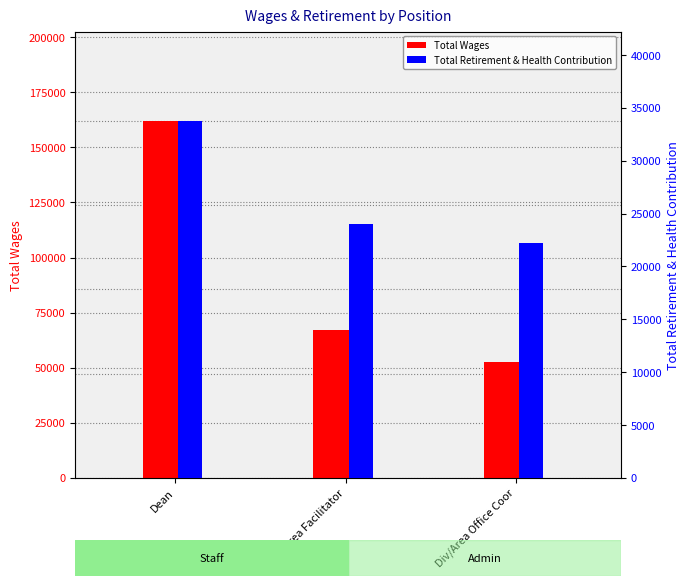

What is the average value of the Total Retirement & Health Contribution series?

26661